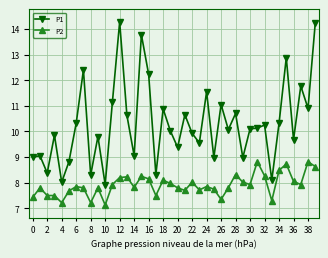

Which series has the largest range (max minus min)?

P1